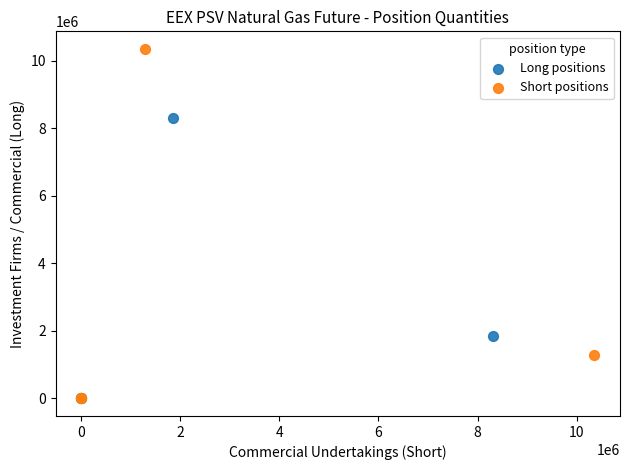

Which series contains the highest Y value?

Short positions